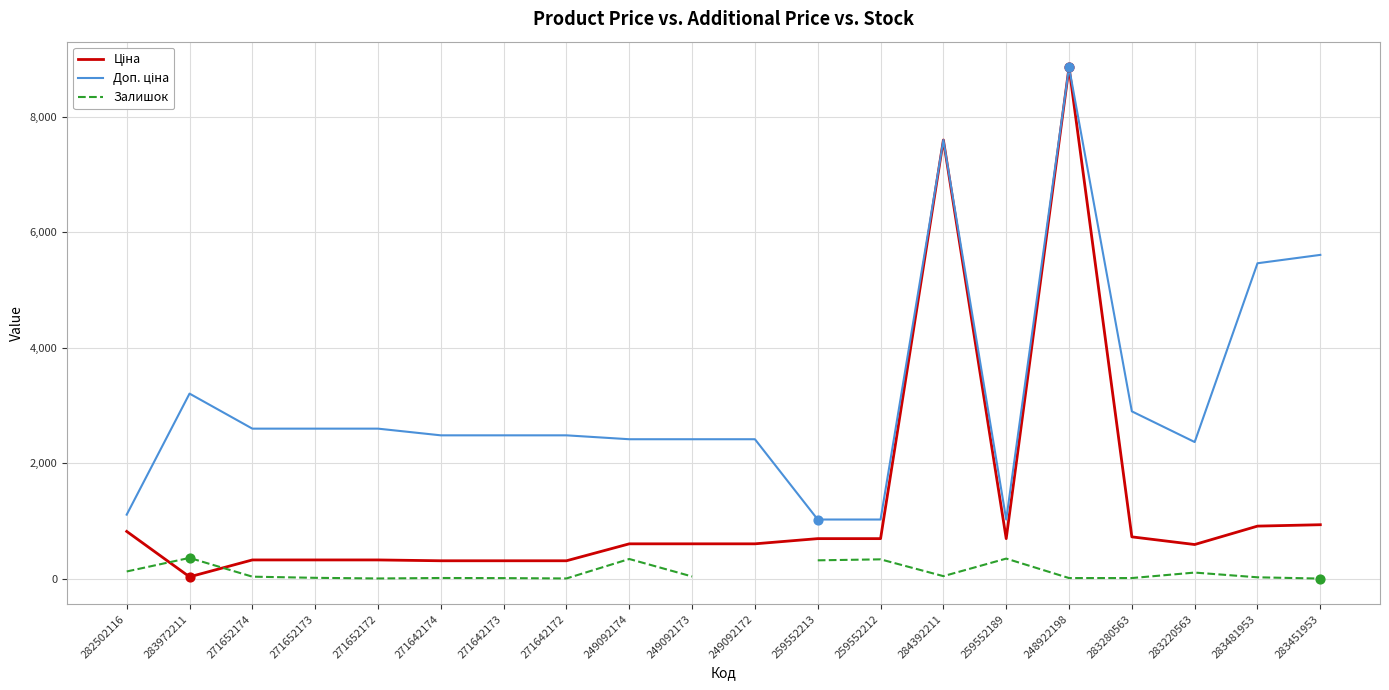

Which series has the largest total across all categories?

Доп. ціна